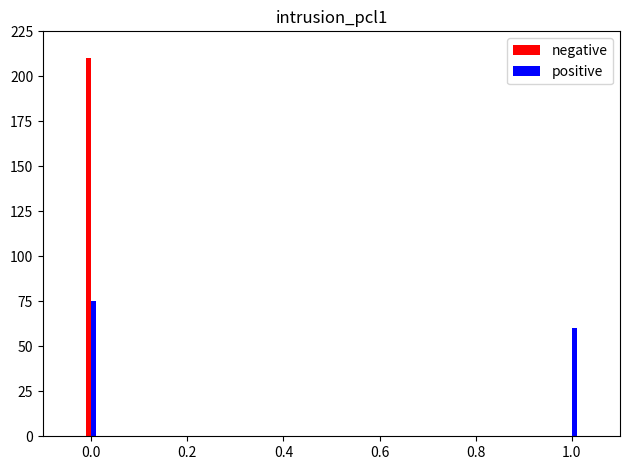

Which series has the largest total across all categories?

negative